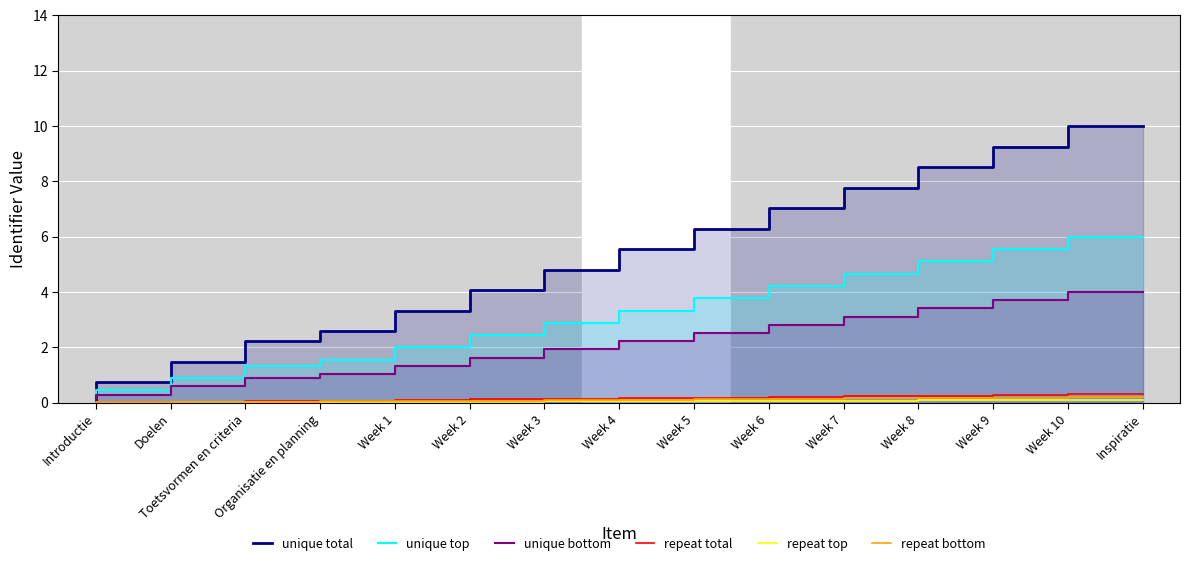

The value of repeat total at Week 6 is 0.2. True or false?

True